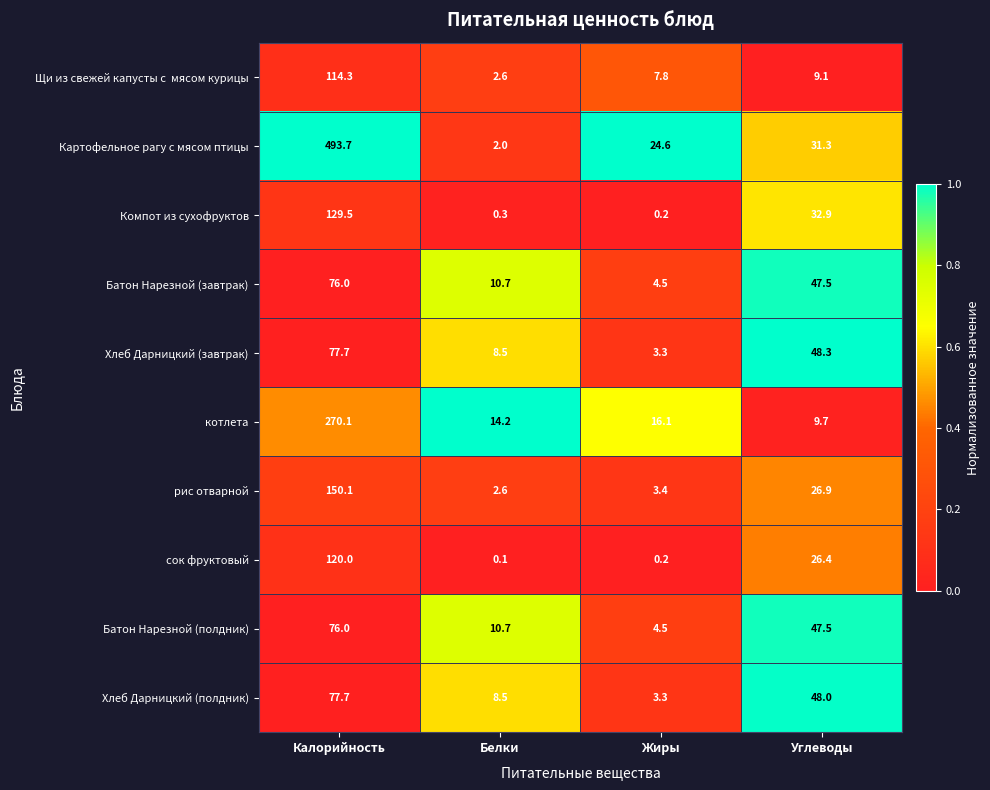

At which label is Батон Нарезной (завтрак) closest to 40?

Углеводы